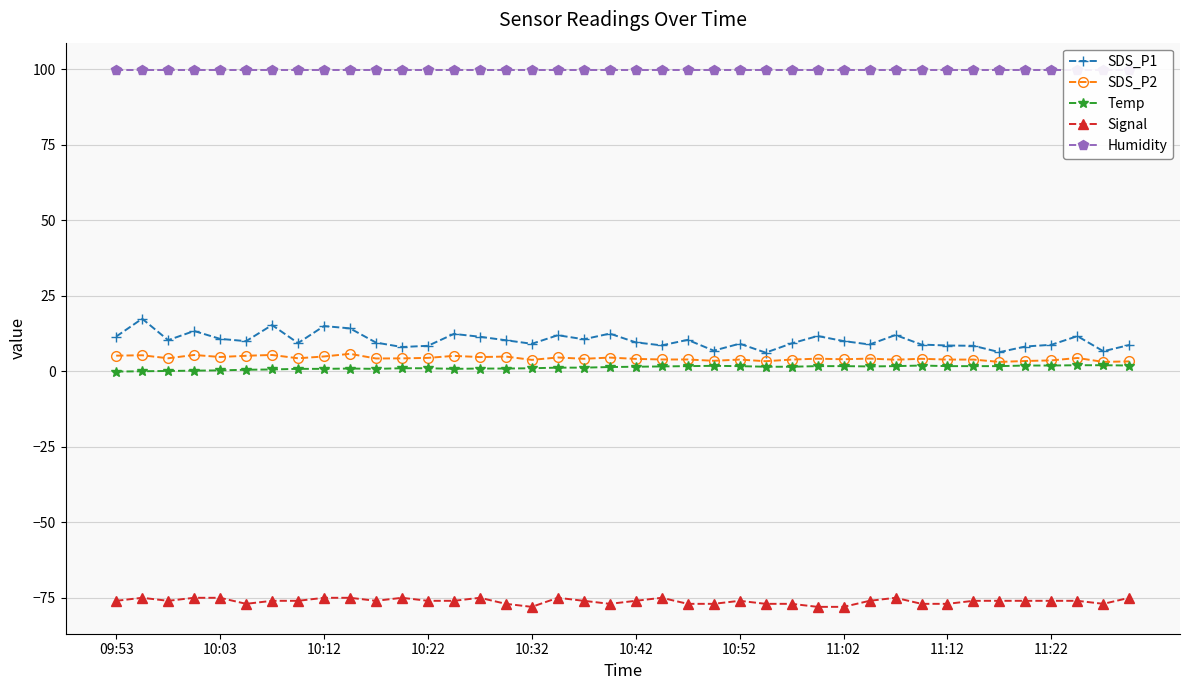

True or false: SDS_P1 has more than 2 points higher than both neighbors.

True